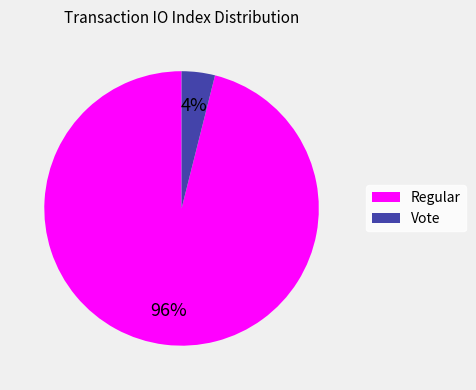

Rank the categories by value from highest to lowest.

Regular, Vote